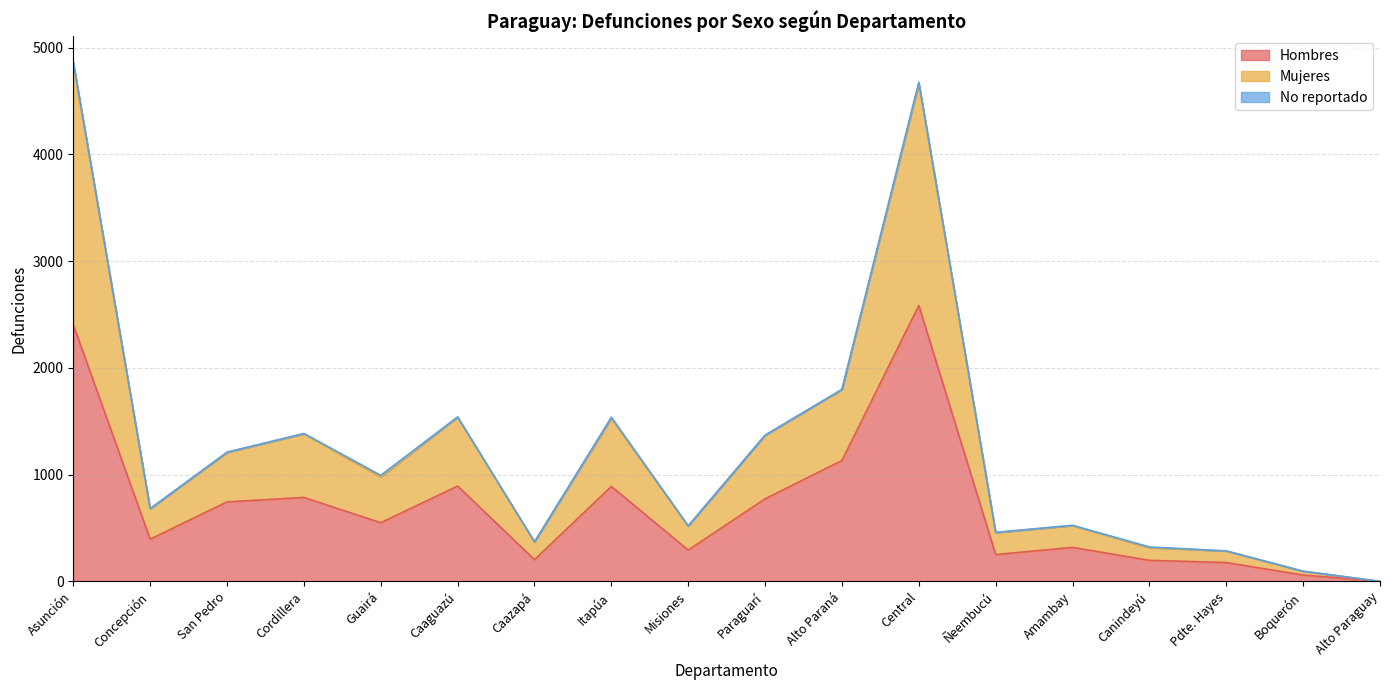

What is the difference between the Mujeres values at Itapúa and Caaguazú?

12